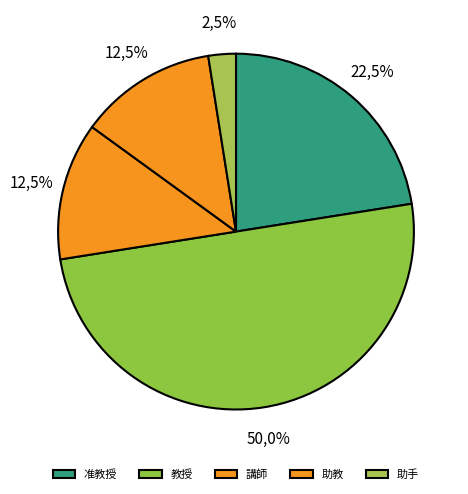

Is there any slice that represents more than half of the pie?

No